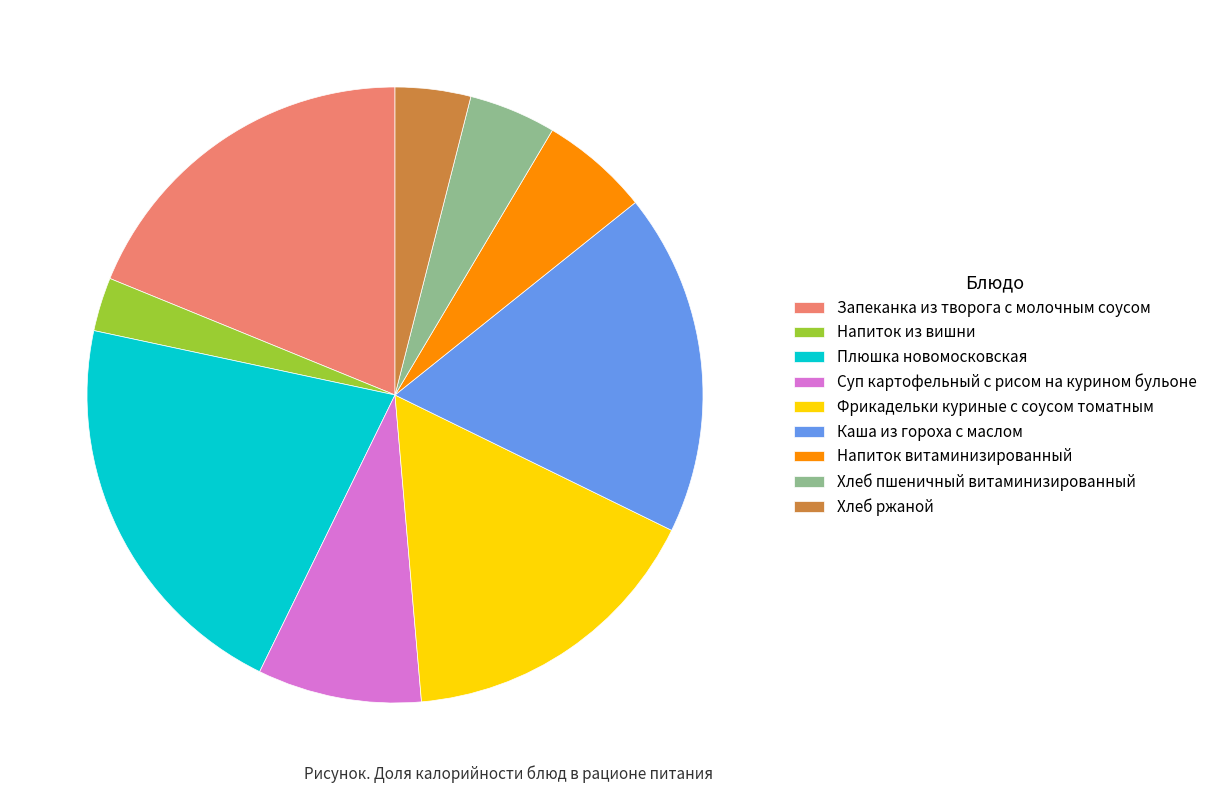

Approximately how many times larger is the value at Суп картофельный с рисом на курином бульоне compared to Хлеб ржаной?

2.2